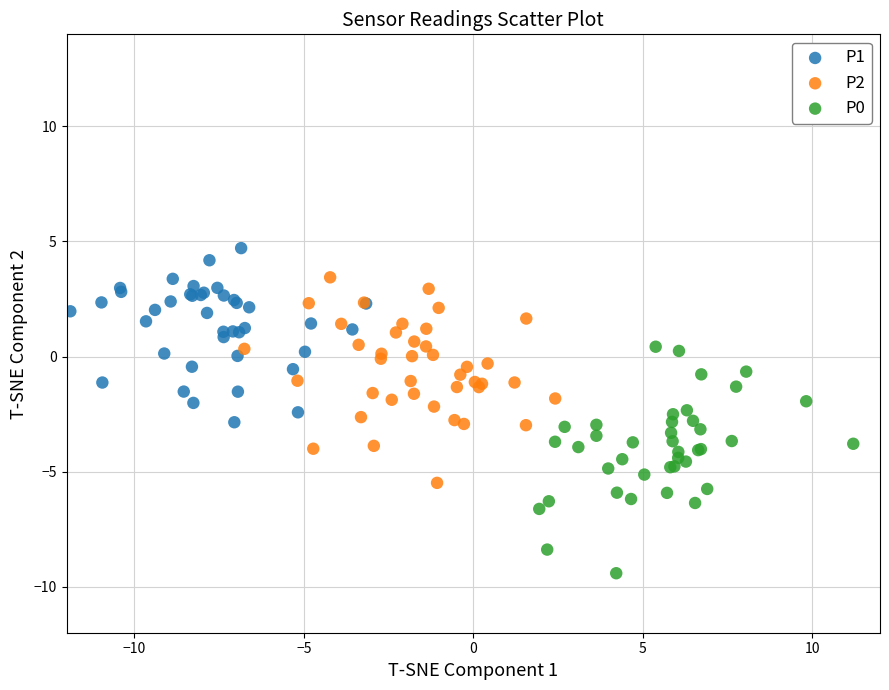

Which series contains the highest Y value?

P1